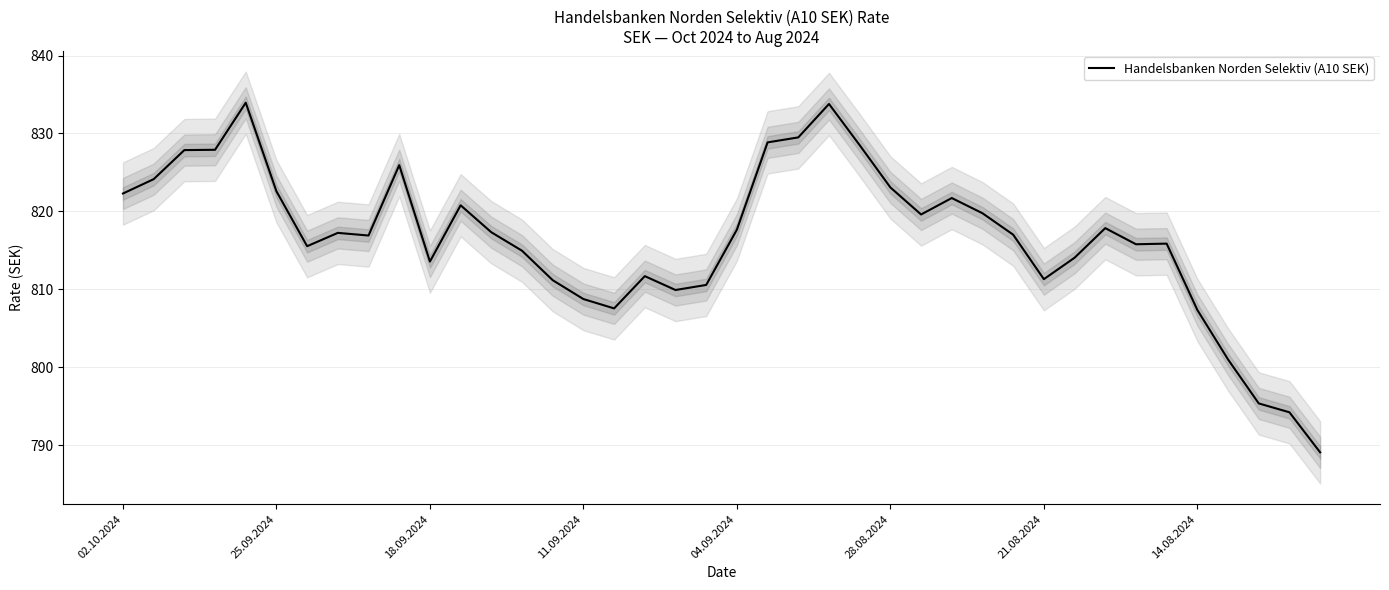

What is the value of the 13th point from the left?

817.3